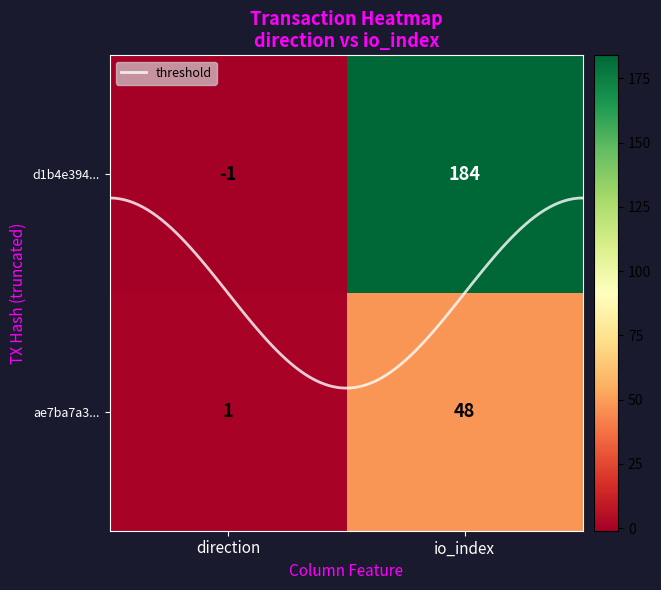

What is the difference between the highest and lowest values at 0?

2